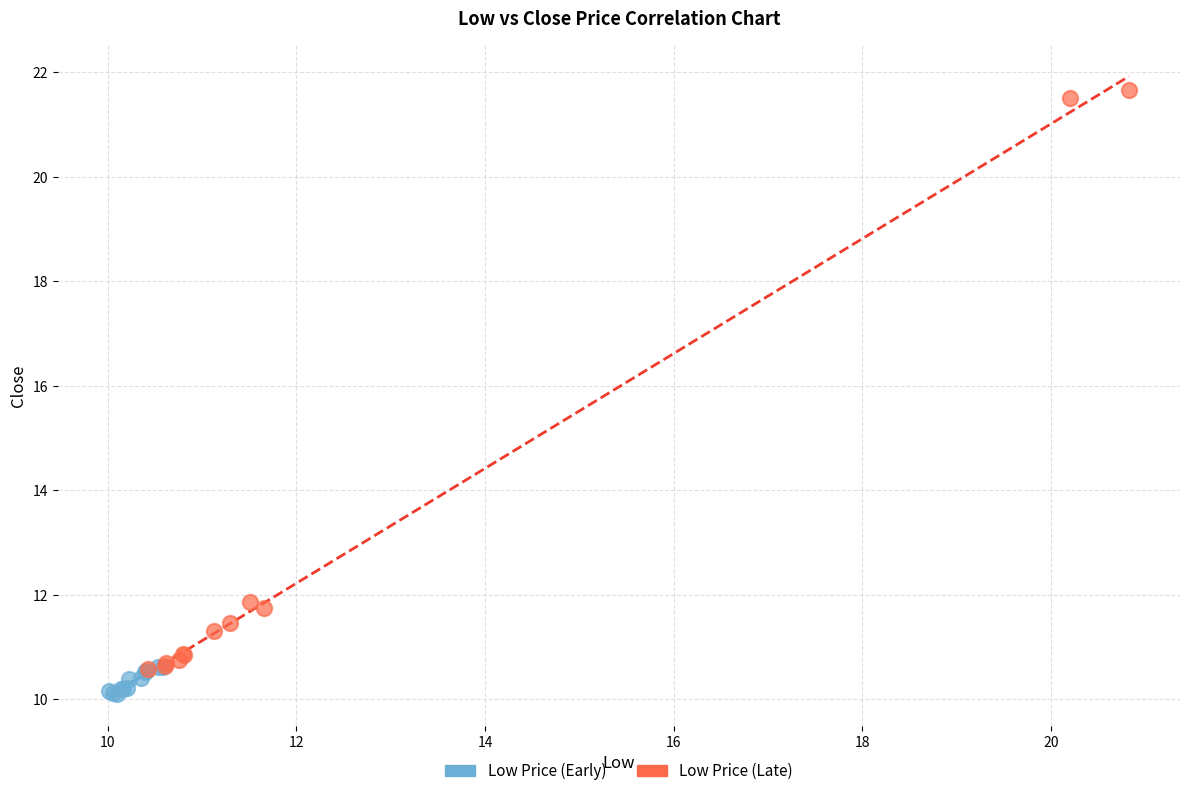

Which series contains the lowest Y value?

Low Price (Early)